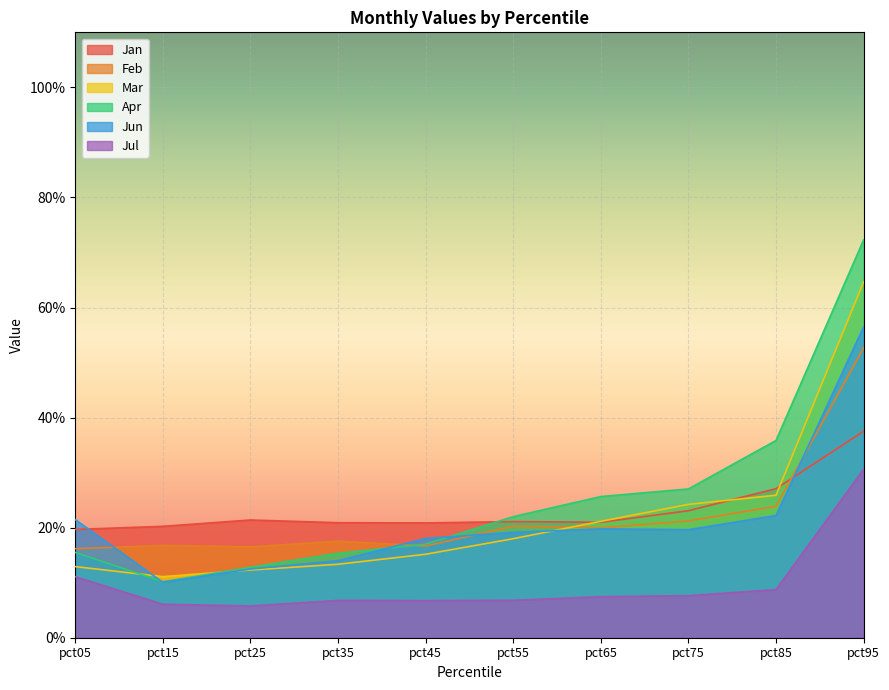

Between which two adjacent categories do Apr and Mar first intersect?

pct05 and pct15